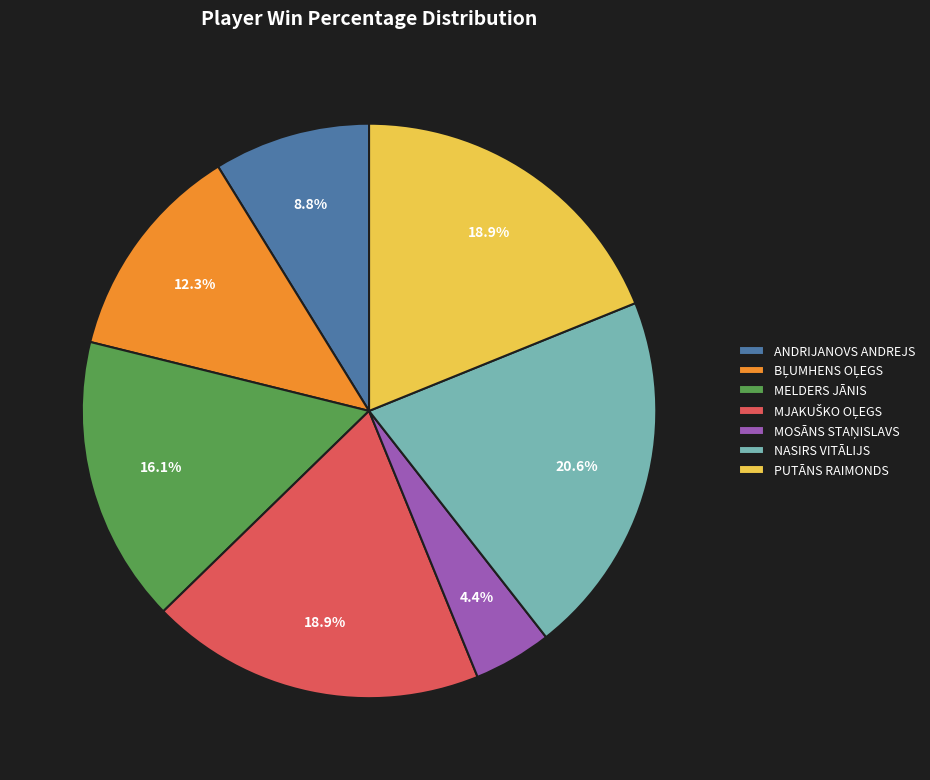

Does ANDRIJANOVS ANDREJS account for over 50% of the chart?

No